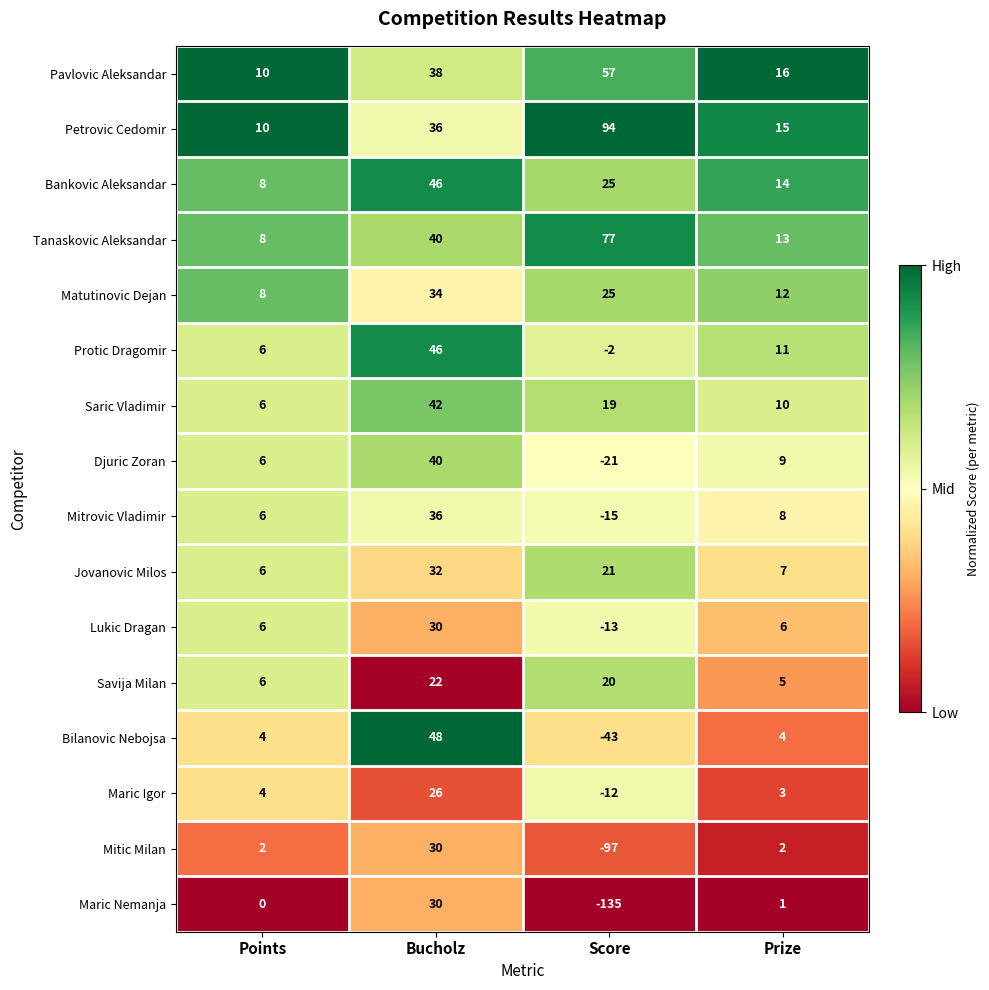

At which label is Savija Milan closest to 13?

Points